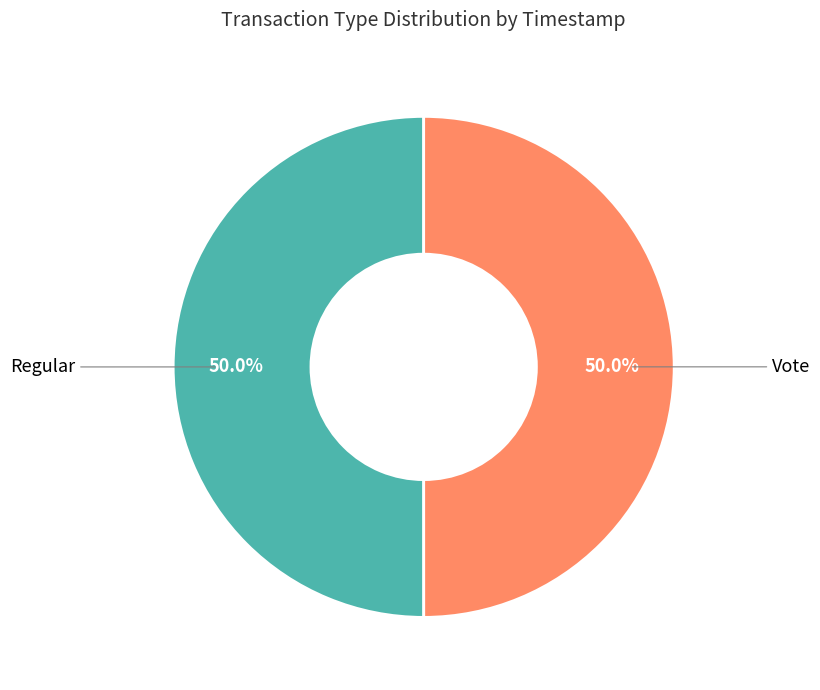

Count the number of slices in the pie.

2